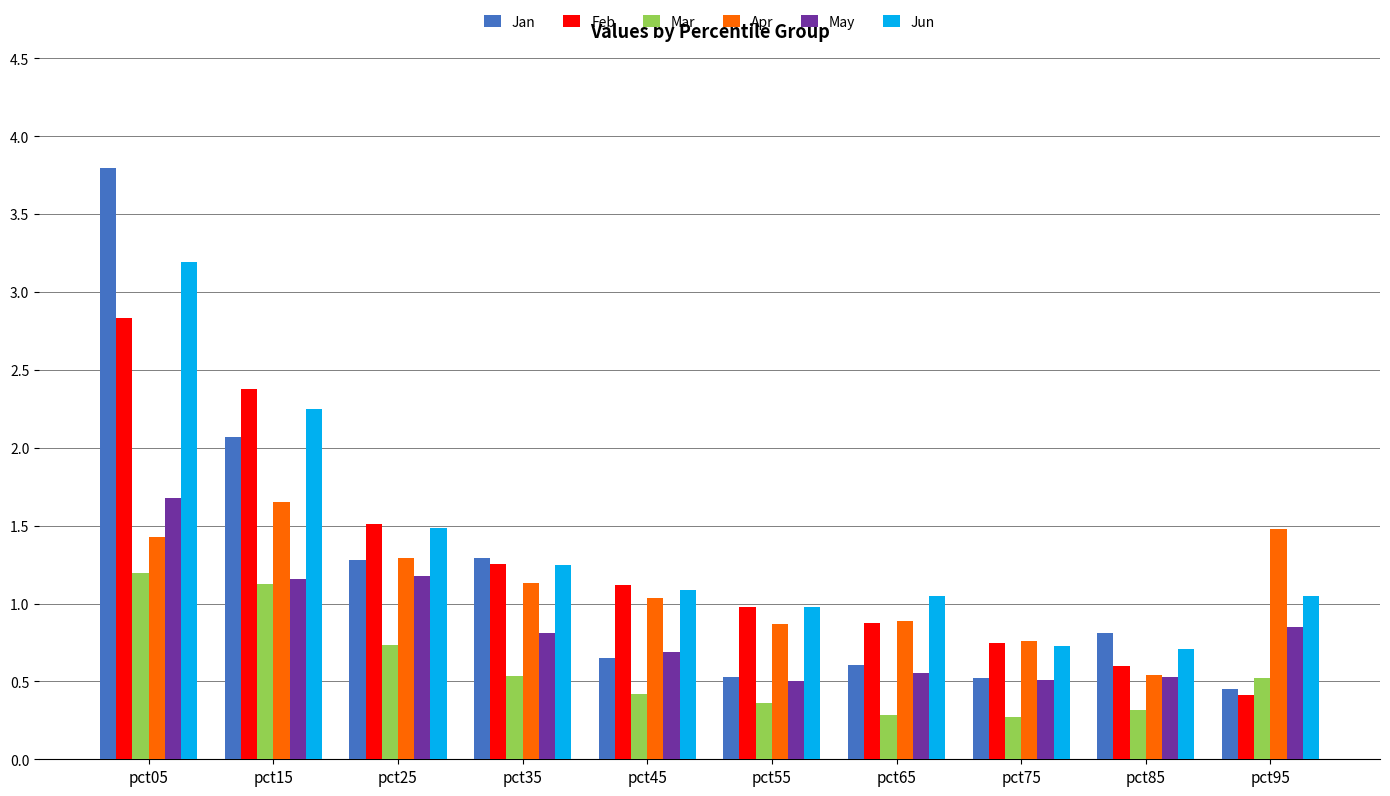

How many bars are there in each group?

6